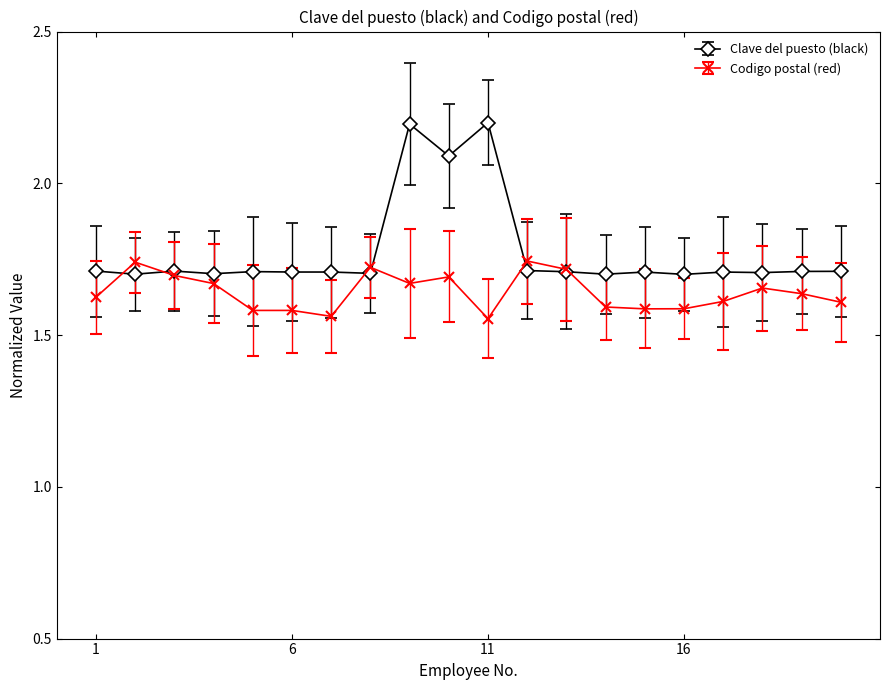

List the series in order of their peak value, highest first.

Clave del puesto (black), Codigo postal (red)